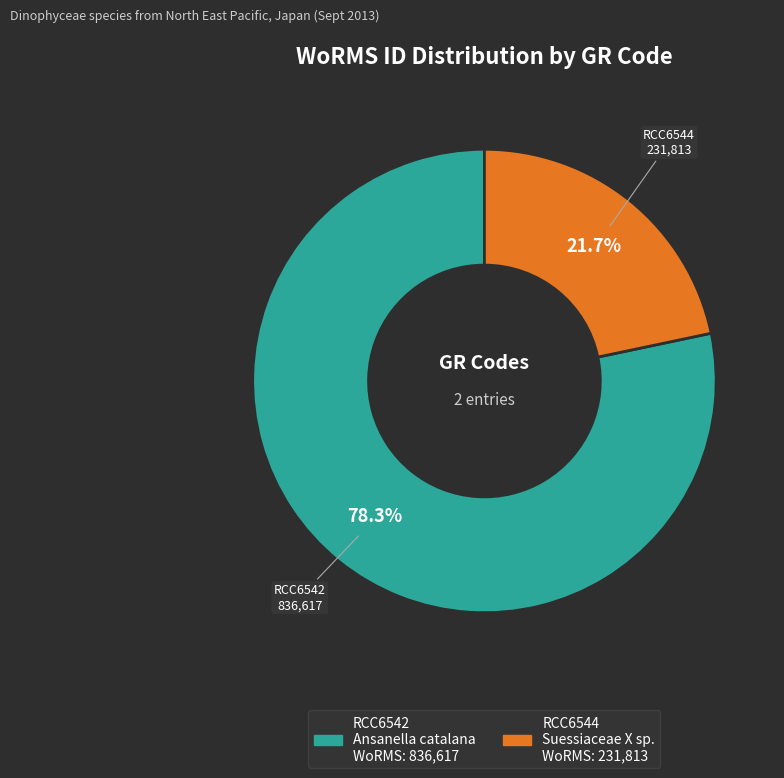

Does RCC6544 represent more than half of the total?

No